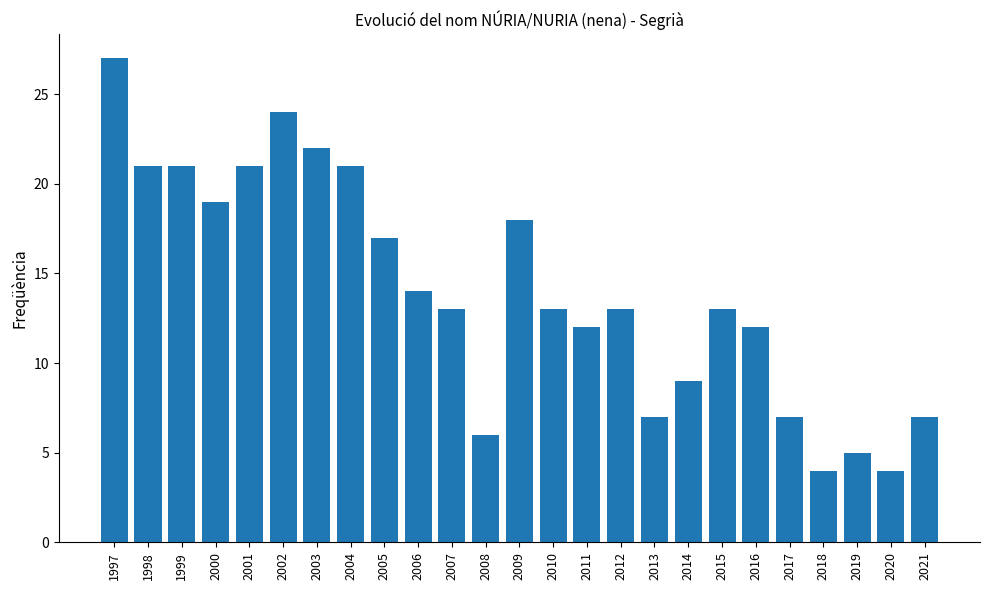

What is the sum of the values at 2017 and 2005?

24